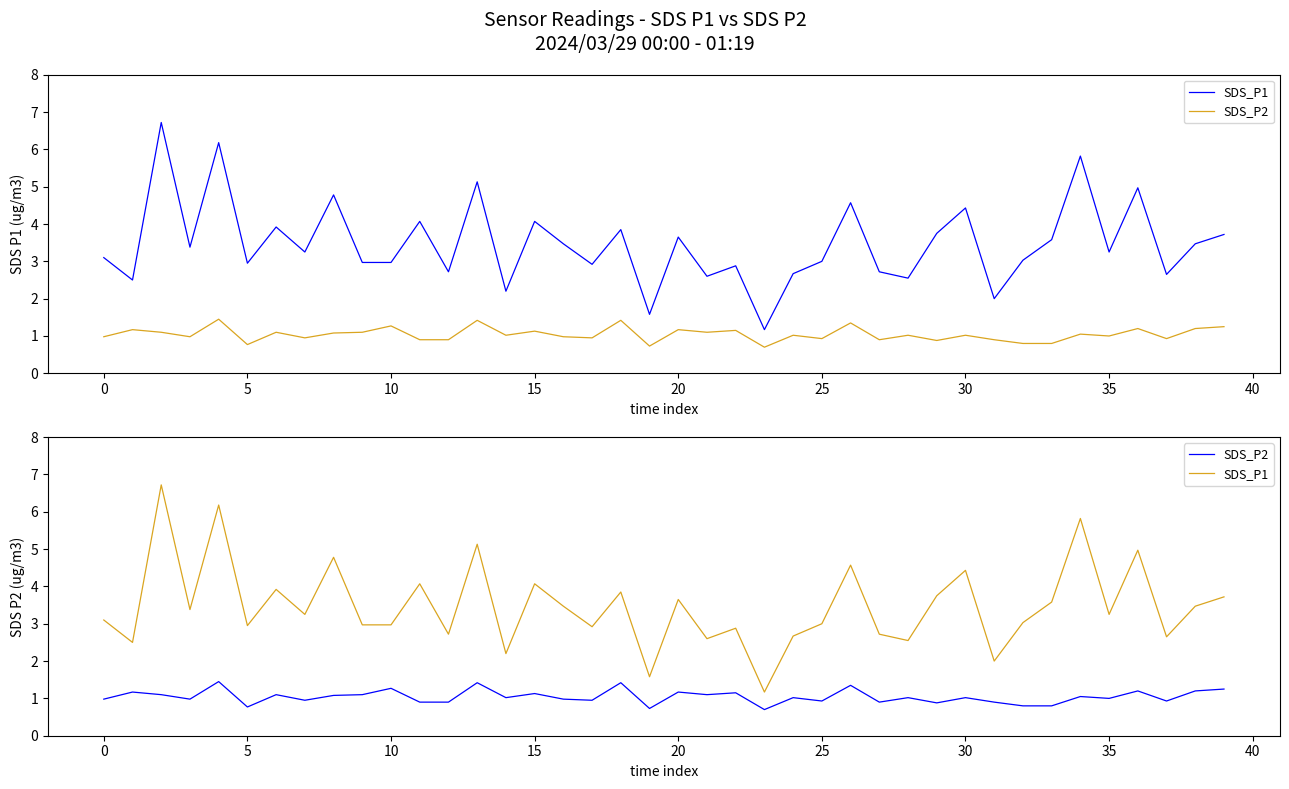

How many lines are shown in the chart?

2